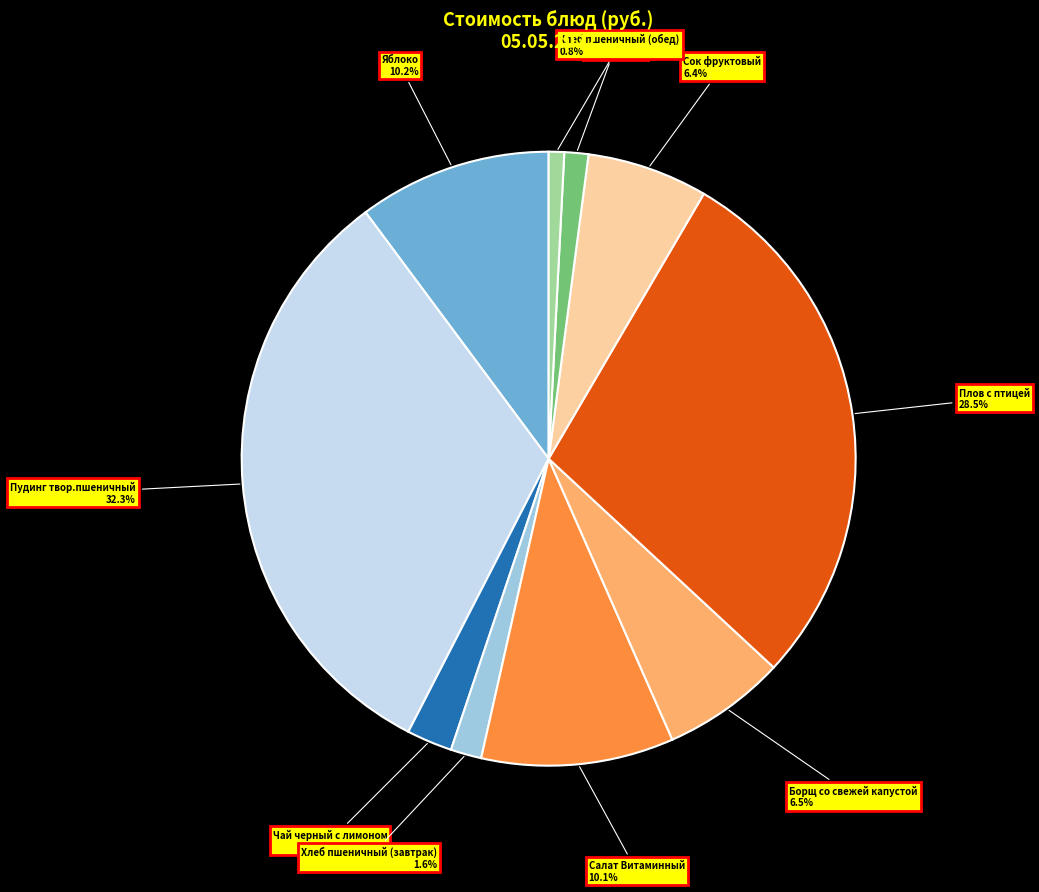

How many slices are in this pie chart?

10